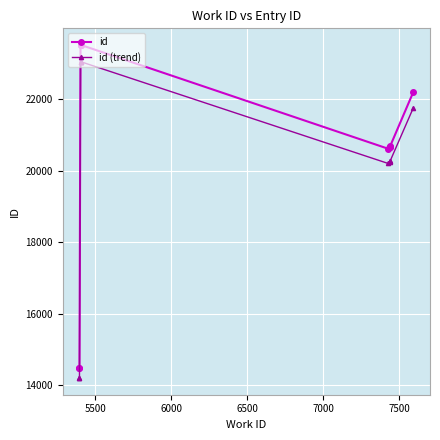

What is the value of the id (trend) point at the 7th from the left?

20246.8